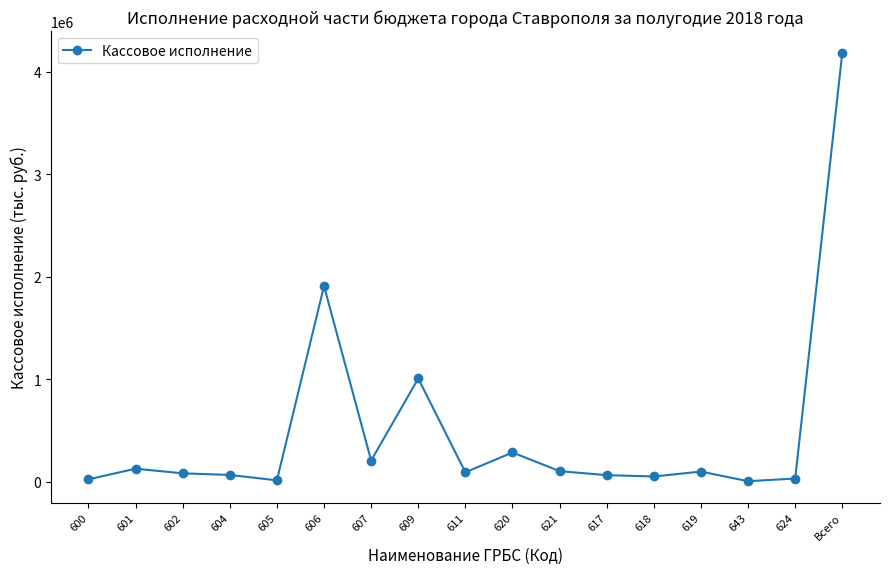

What is the change in value from 601 to 607?

+79260